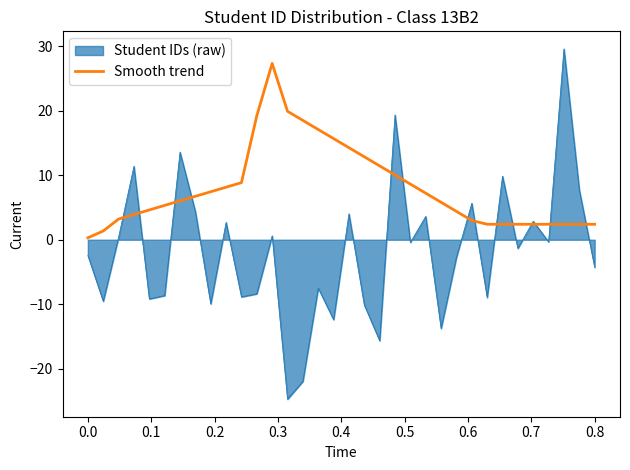

List the series in order of their overall mean, highest first.

Smooth trend, Student IDs (raw)